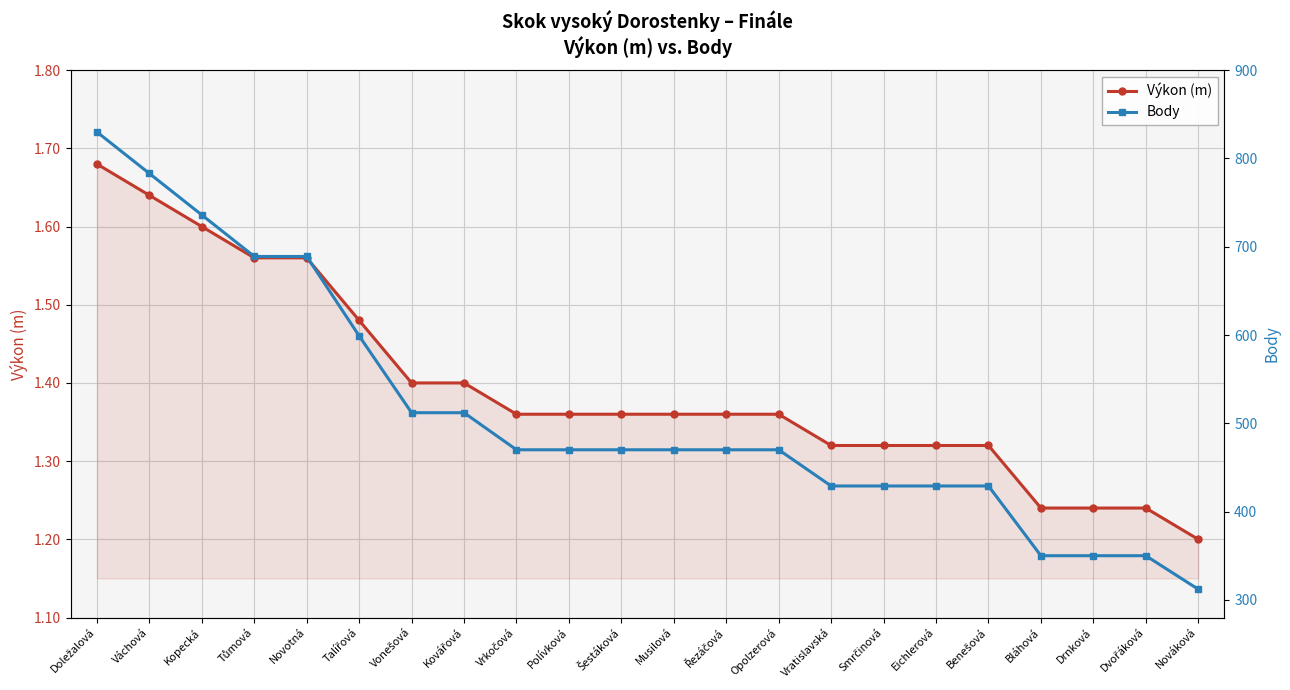

How many values in the Body series are below 470?

8